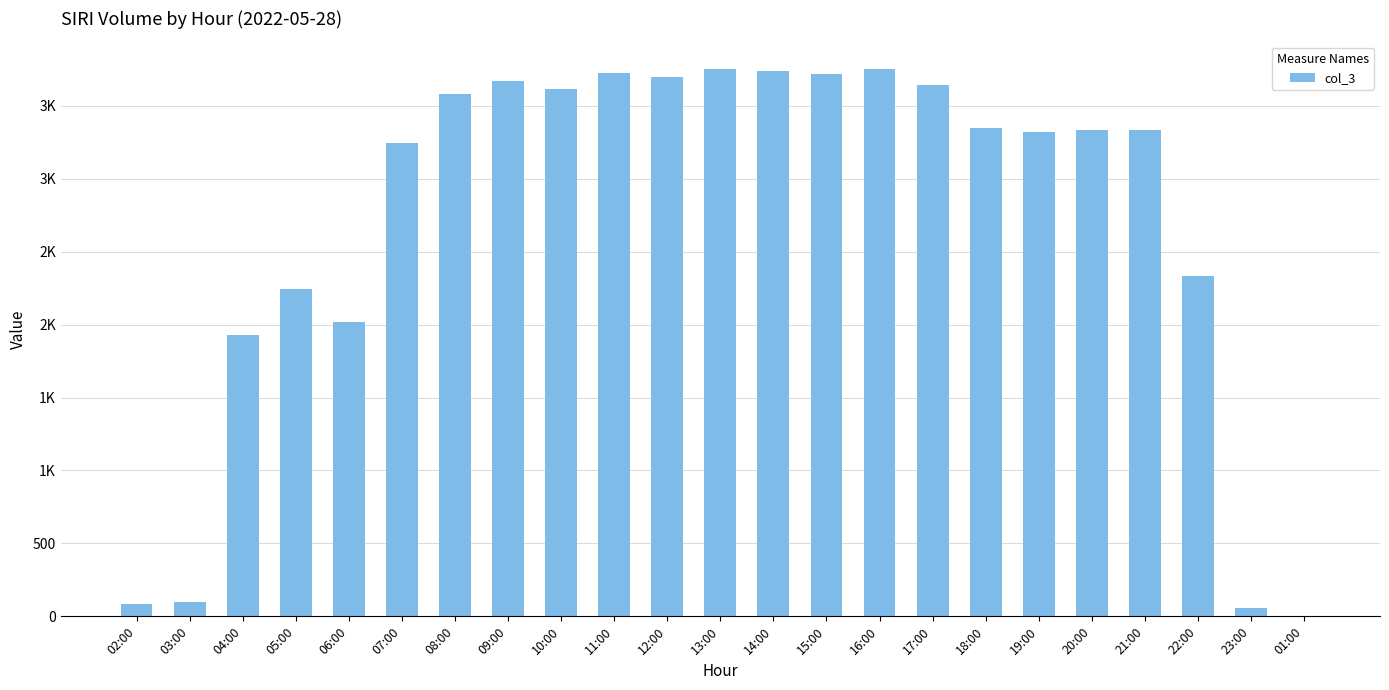

Reading left to right, extract all data points from this chart.

87	95	1931	2247	2018	3245	3582	3670	3612	3727	3699	3754	3738	3720	3752	3642	3347	3319	3334	3332	2335	54	3